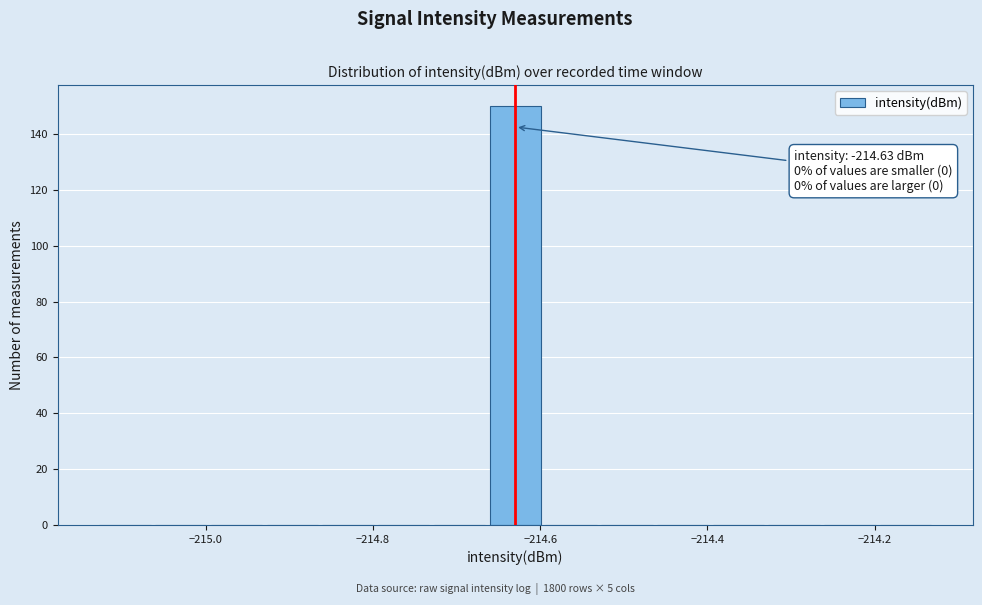

Around what value on the x-axis is the tallest bar? Give the approximate position of its centre, as read against the axis.

-214.62